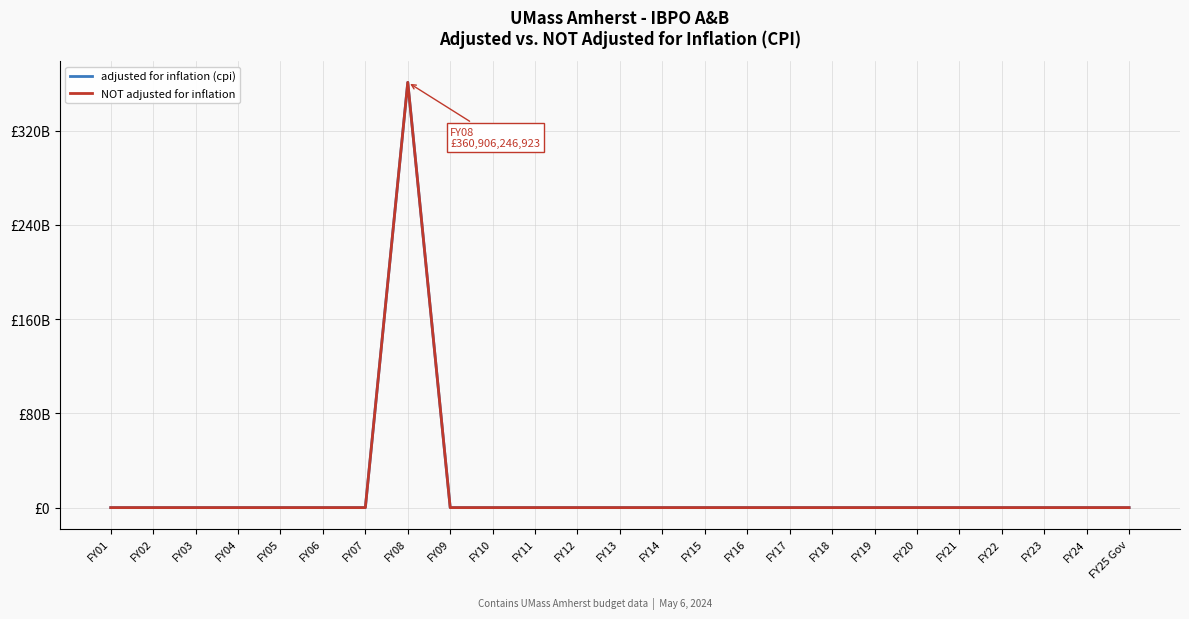

Does the chart display data point markers on the line(s)?

No